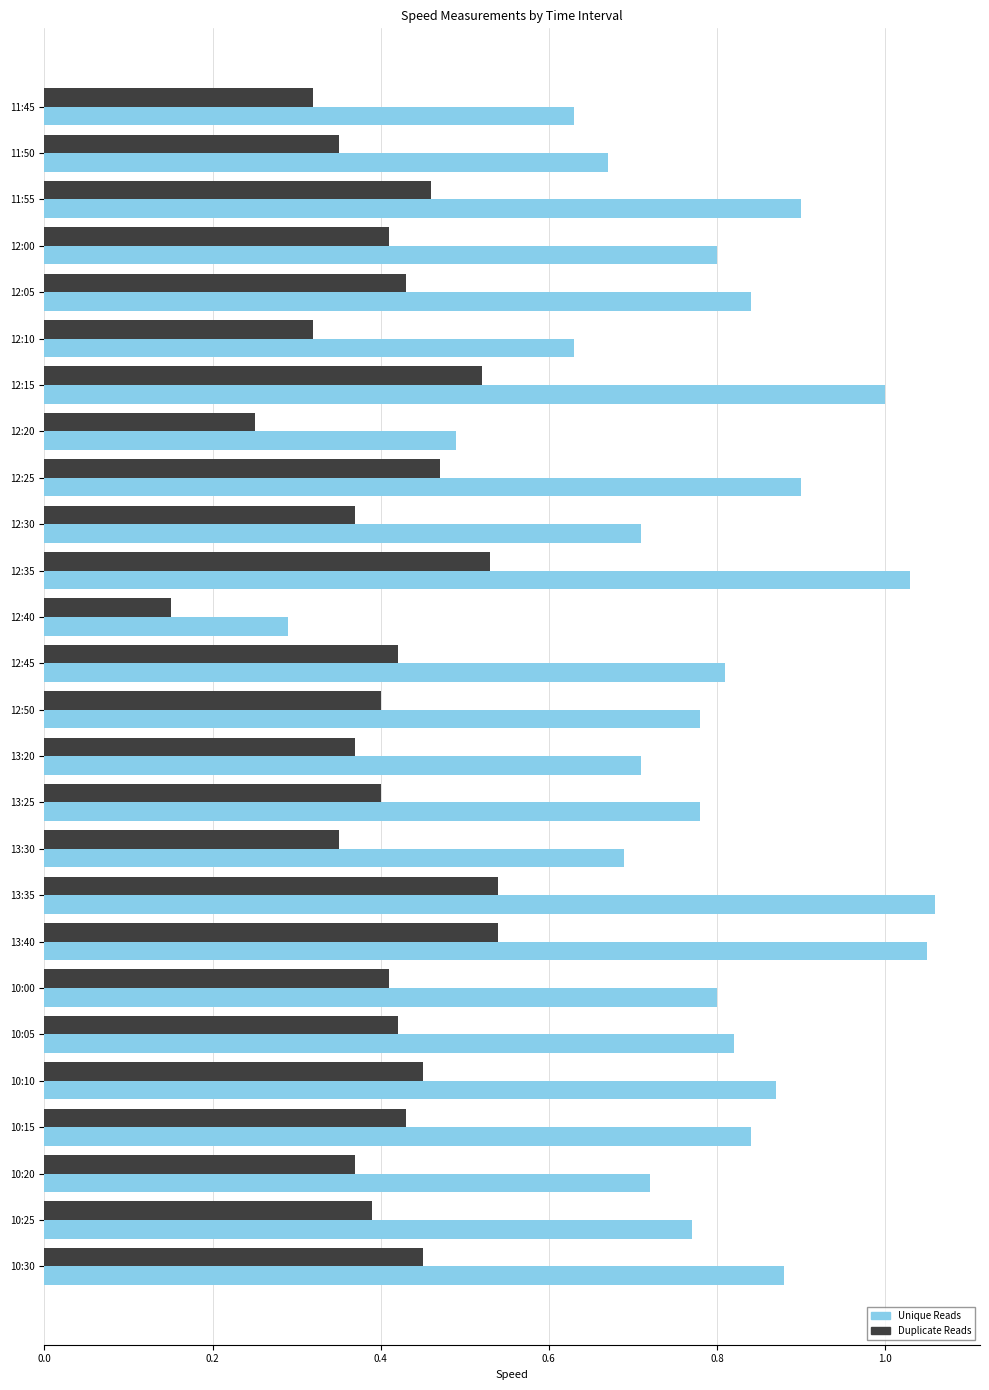

List the series in order of their overall mean, lowest first.

Duplicate Reads, Unique Reads